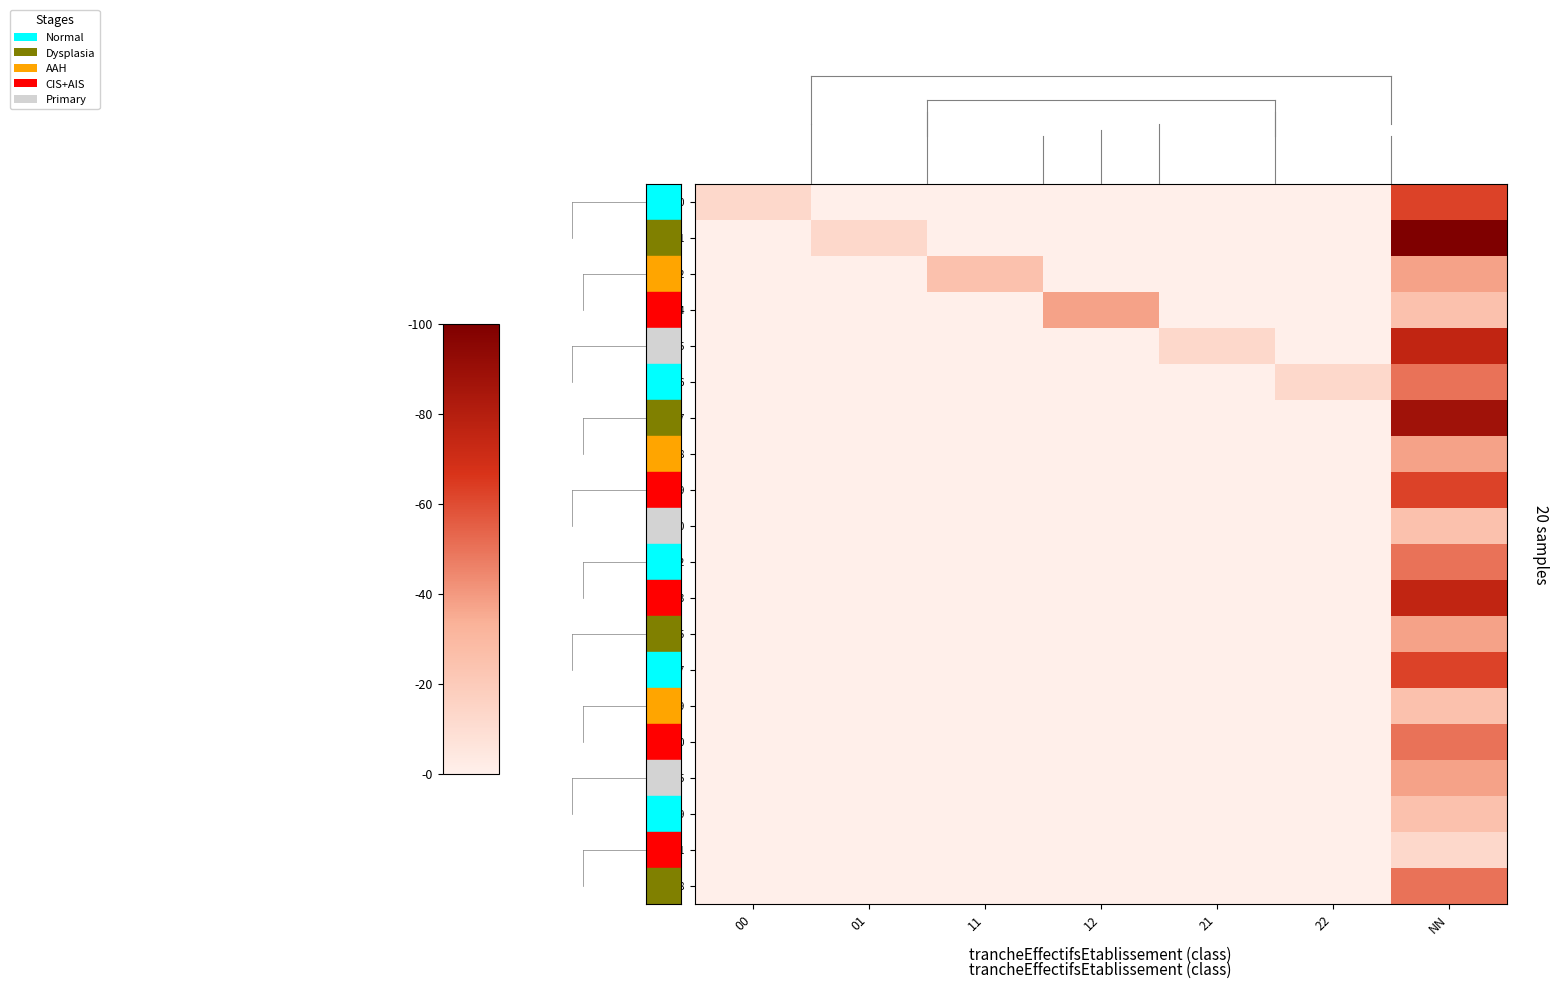

Count the number of categories in the chart.

7